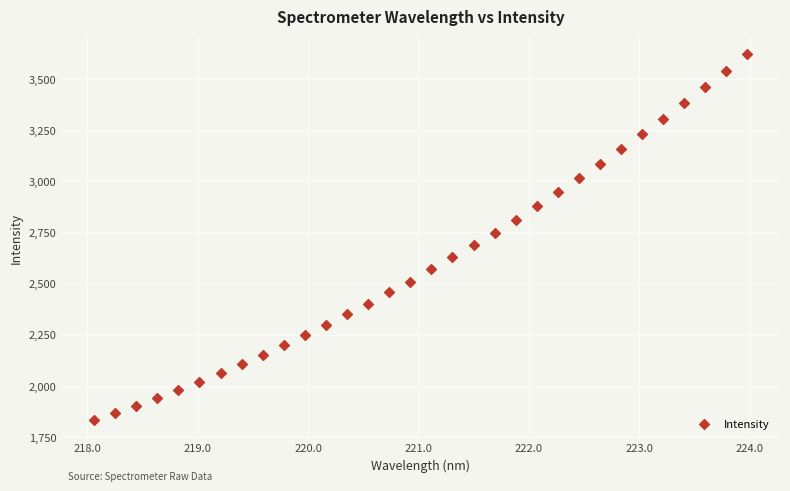

What is the range of X values (max minus min)?

5.9